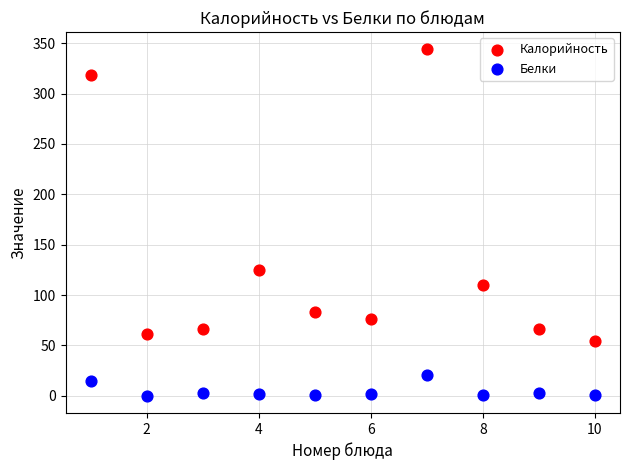

Which series reaches the maximum Y coordinate?

Калорийность